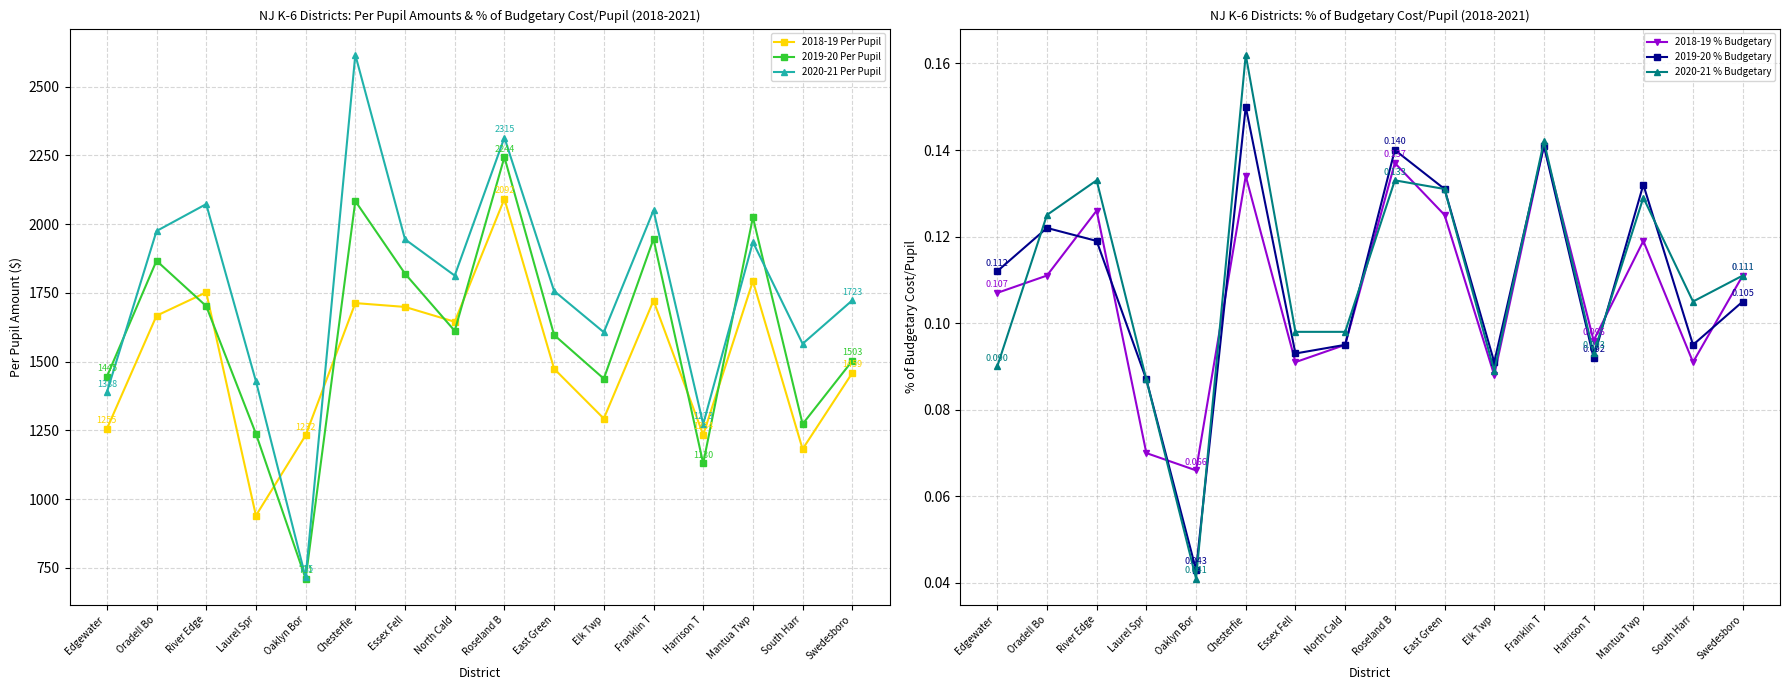

What is the label of the 7th point from the left?

Essex Fell